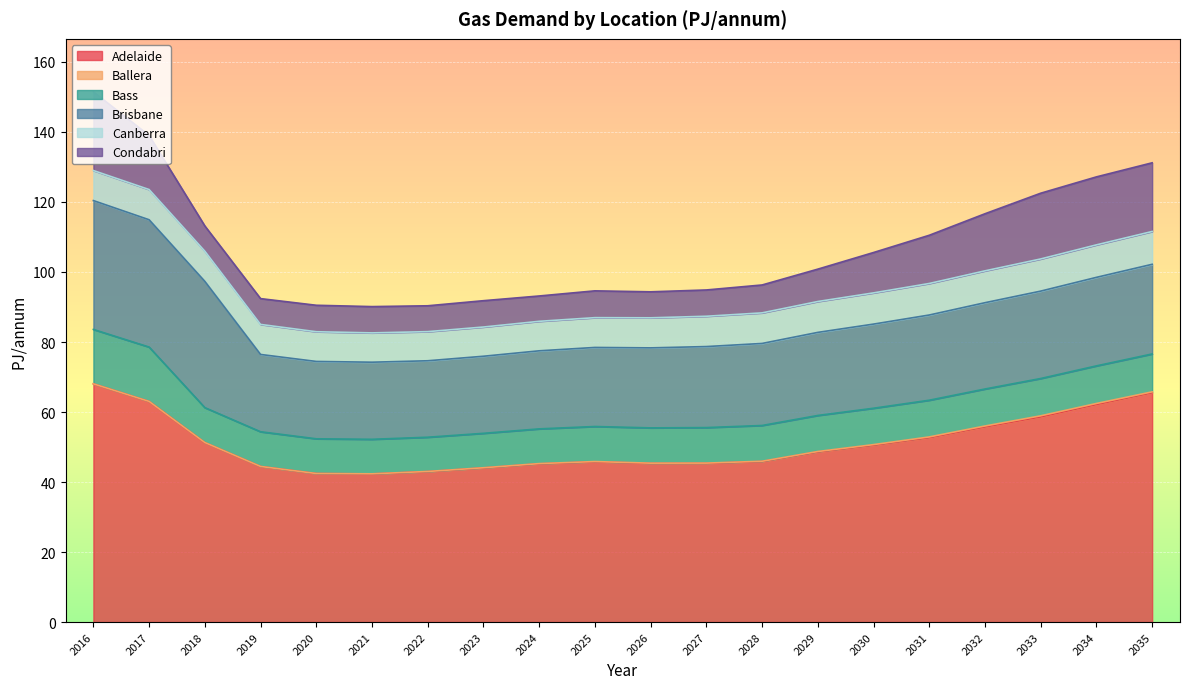

List the series in order of their peak value, highest first.

Adelaide, Brisbane, Condabri, Bass, Canberra, Ballera